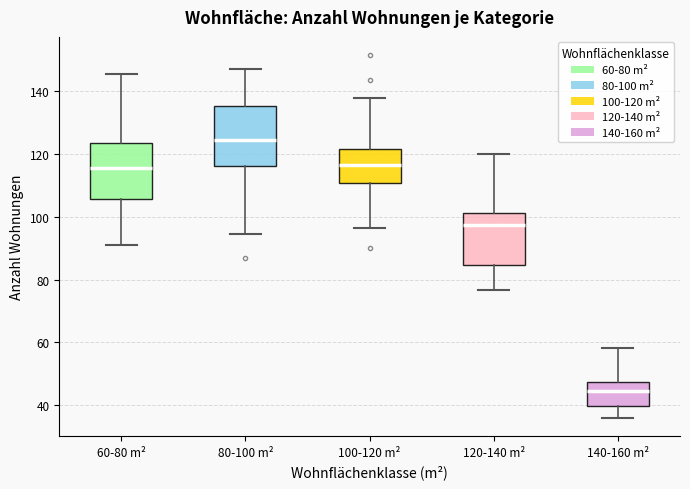

Reading left to right, read every box against the y-axis: the position of its median line, the range the box covers, and the ends of its whiskers. The values are not printed on the chart, so give them approximately, as read against the axis.

60-80 m²: median 116, box 106 to 124, whiskers 92 to 146
80-100 m²: median 124, box 116 to 136, whiskers 94 to 148
100-120 m²: median 116, box 110 to 122, whiskers 96 to 138
120-140 m²: median 98, box 84 to 102, whiskers 76 to 120
140-160 m²: median 44, box 40 to 48, whiskers 36 to 58